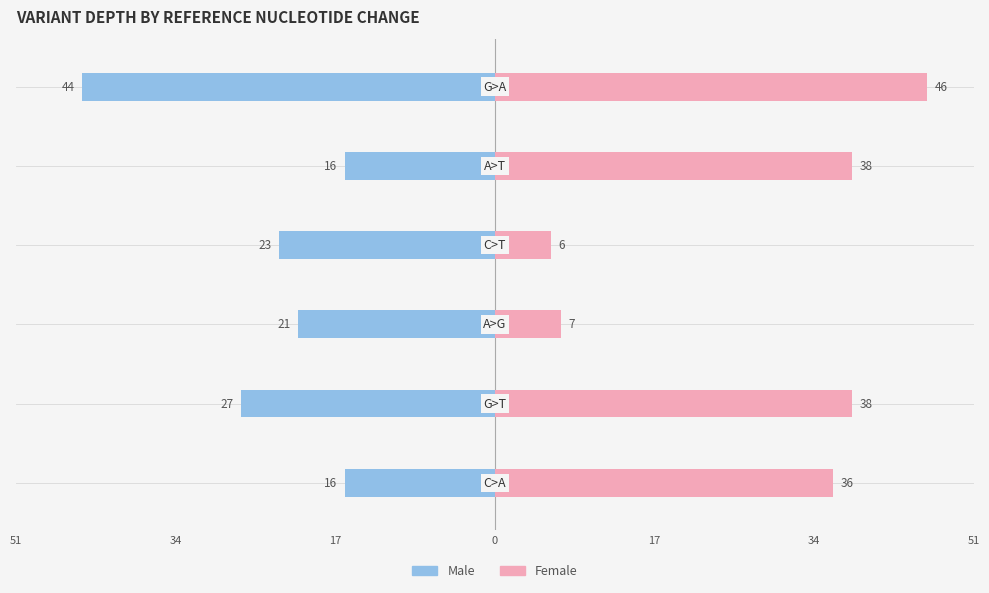

What is the difference between the second highest and minimum values in the Female series?

32